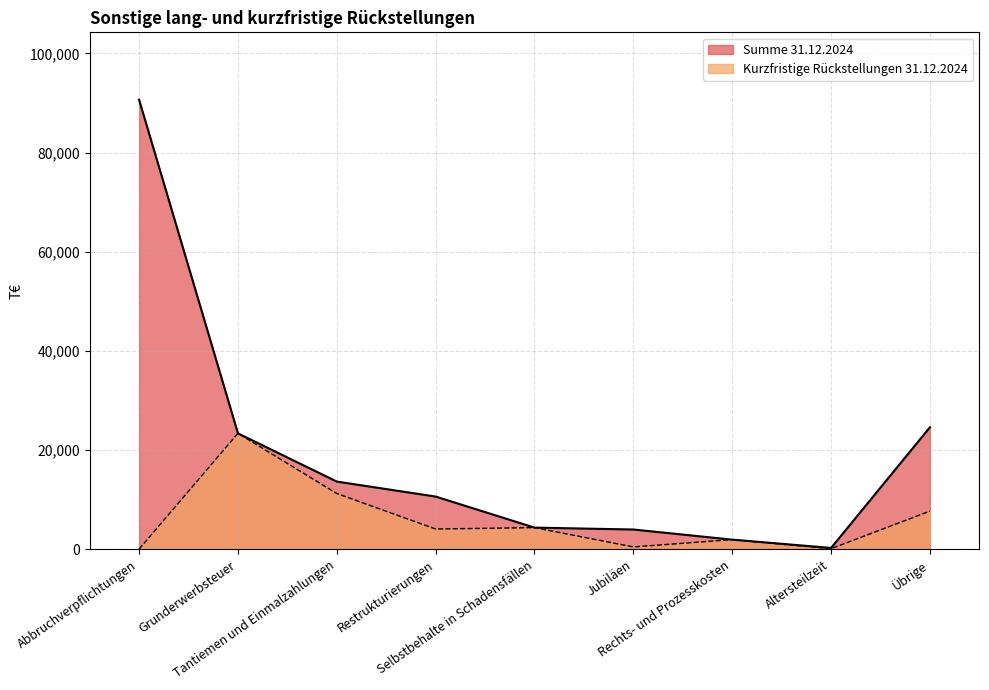

How many positive values does the Kurzfristige Rückstellungen 31.12.2024 series have?

8